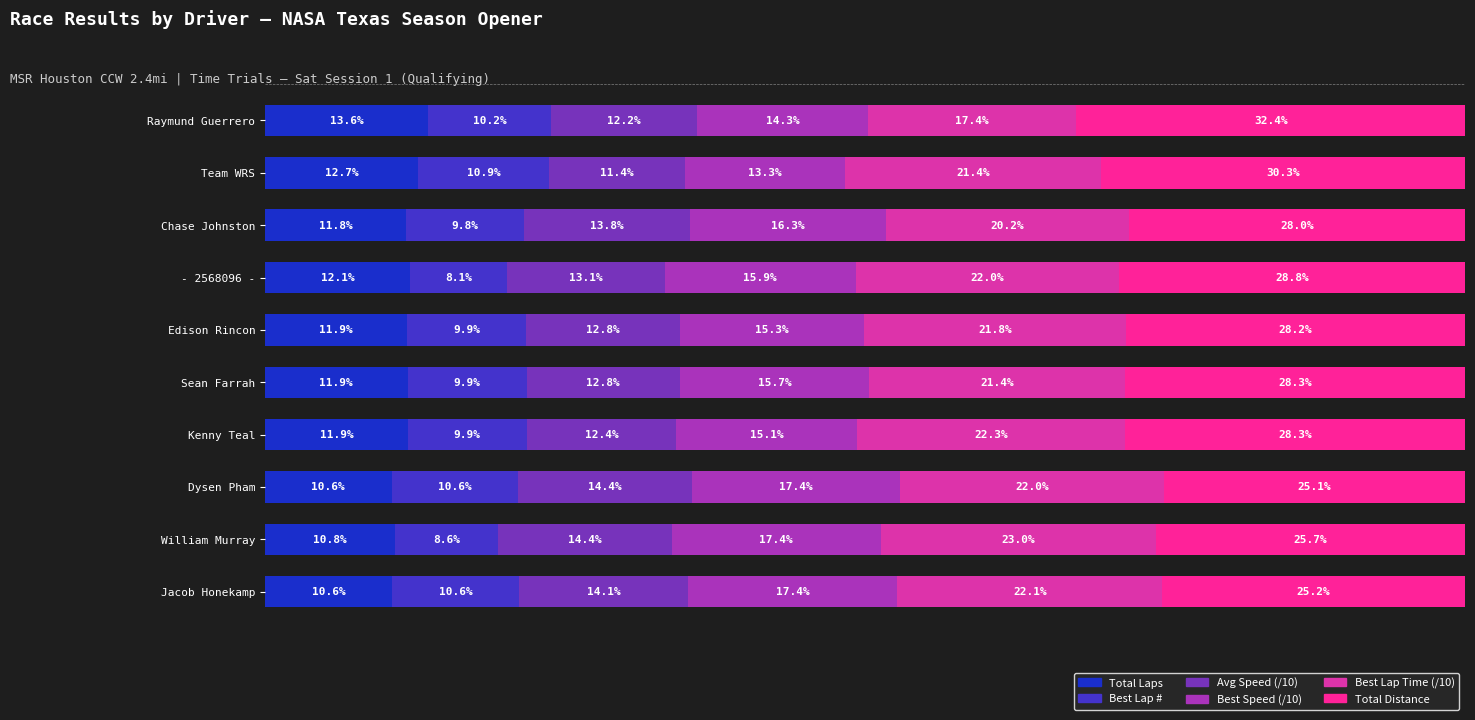

What are all the series names shown in the legend?

Total Laps, Best Lap #, Avg Speed (/10), Best Speed (/10), Best Lap Time (/10), Total Distance